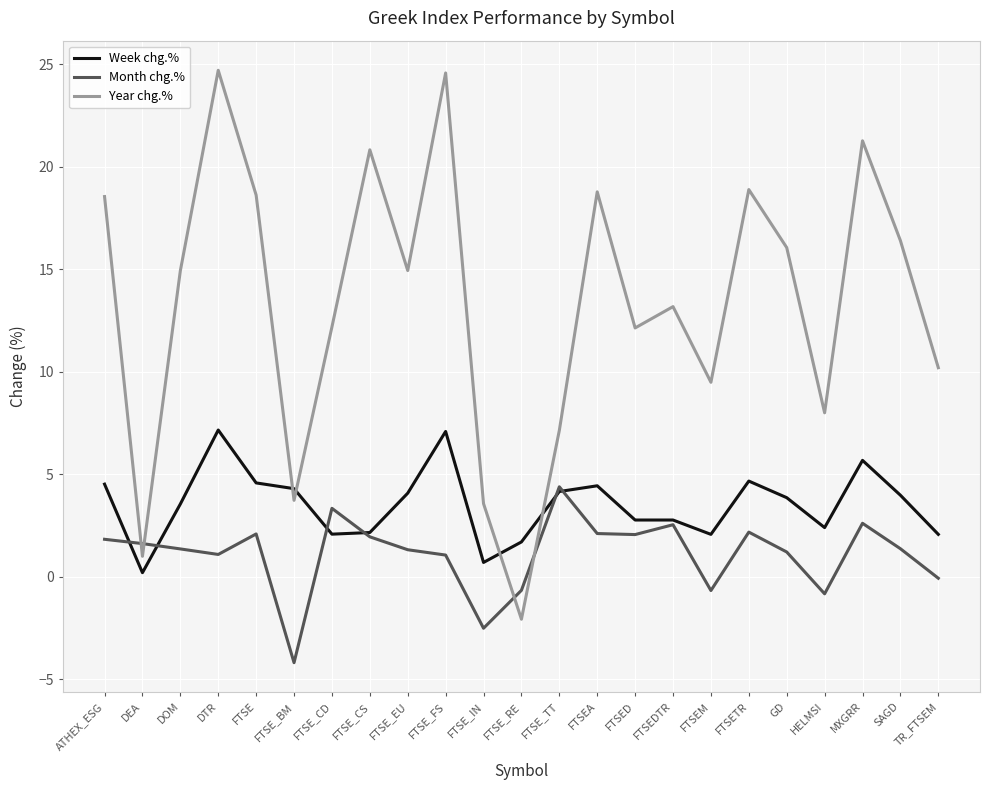

What are all the series names shown in the legend?

Week chg.%, Month chg.%, Year chg.%